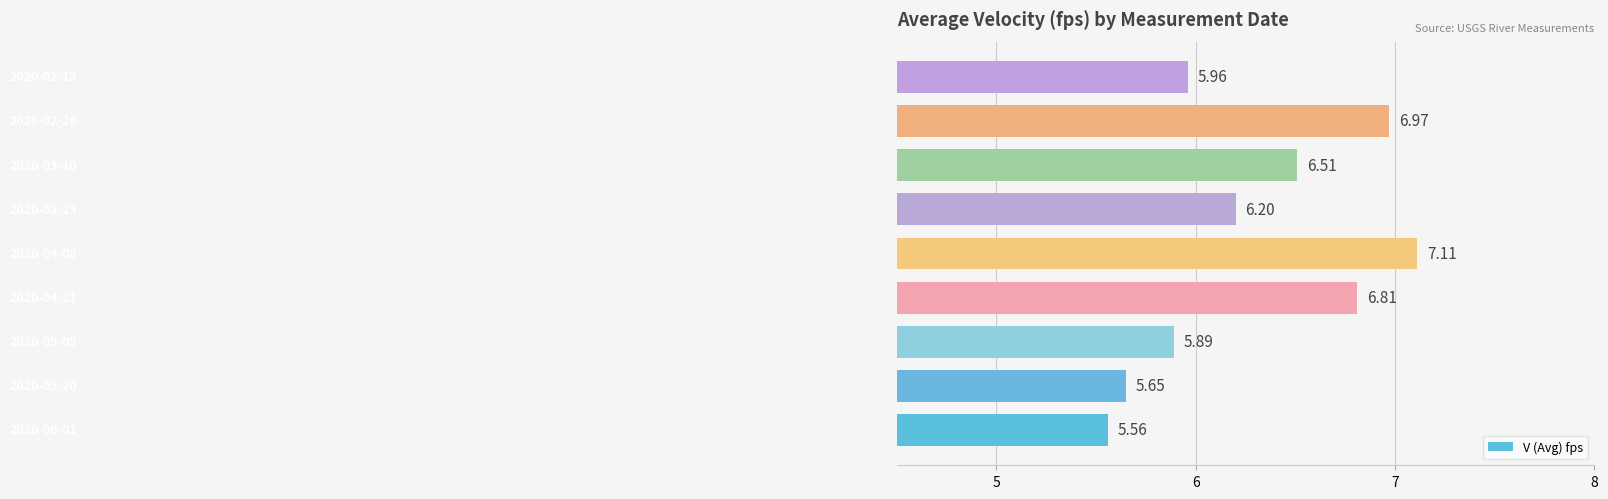

What is the average value?

6.3